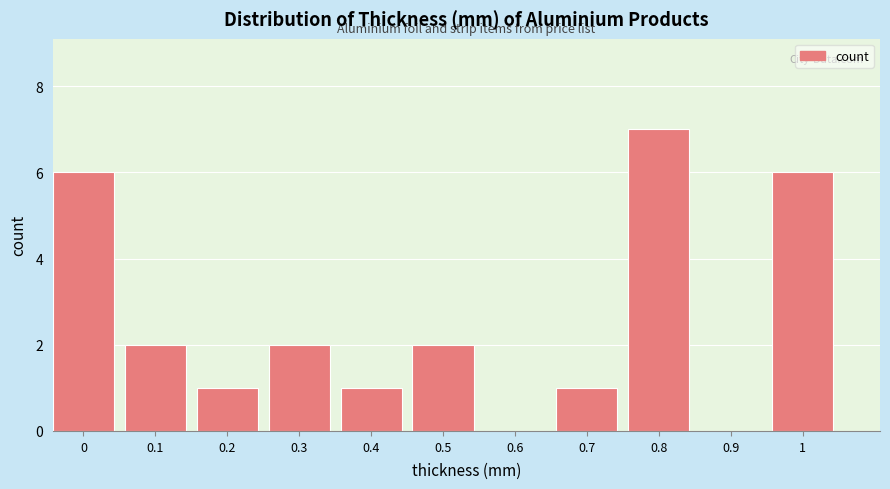

Reading right to left, list all the values displayed in this chart.

1=6	0.9=0	0.8=7	0.7=1	0.6=0	0.5=2	0.4=1	0.3=2	0.2=1	0.1=2	0=6